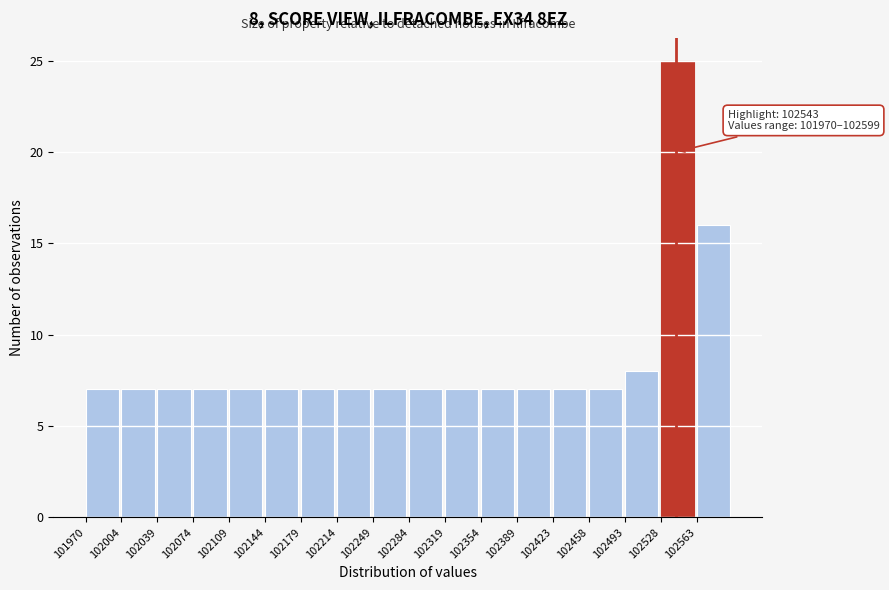

Over which range of the x-axis is the bar tallest?

102530 to 102565